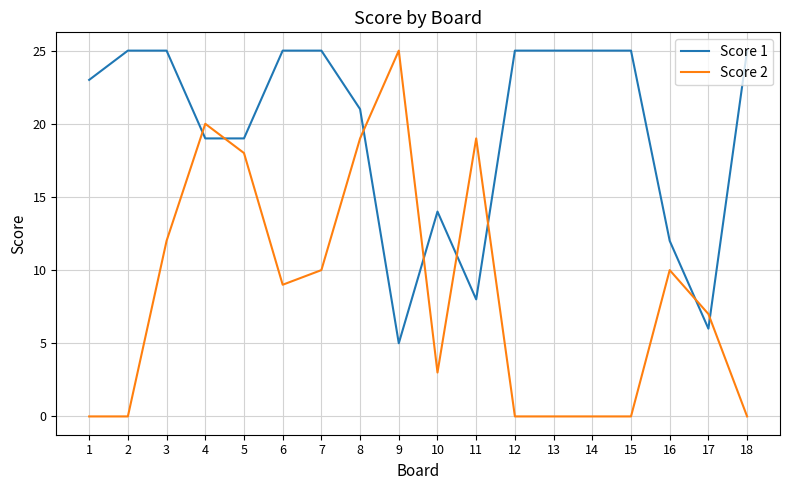

Which series changed the most between 11 and 16?

Score 2